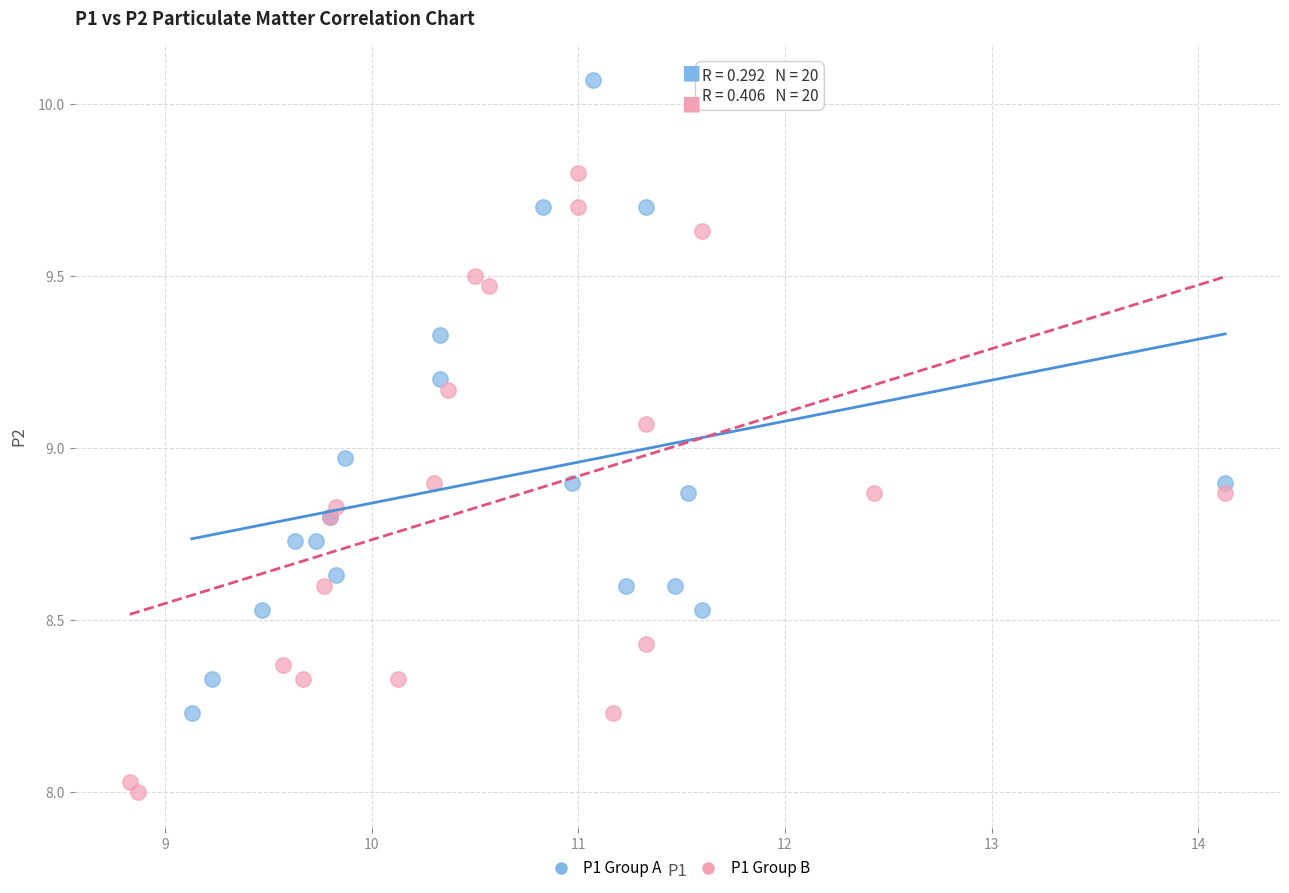

Which series reaches the maximum Y coordinate?

P1 Group A